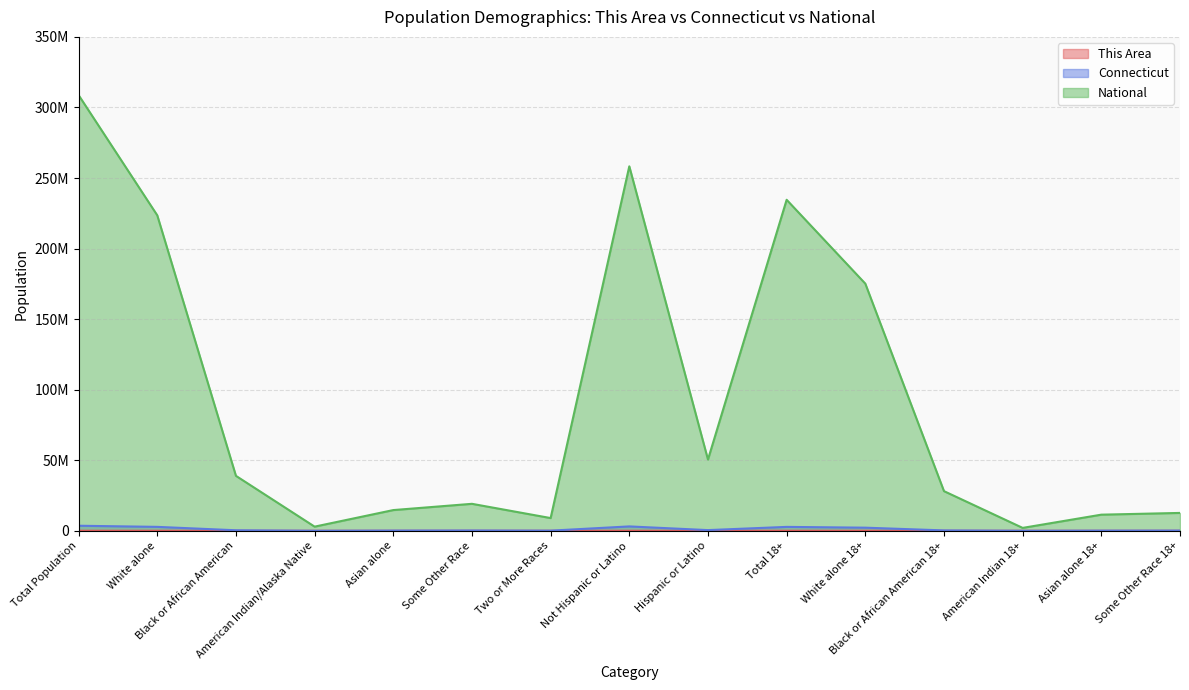

What is the difference between the maximum and minimum values in the National series?

306701662